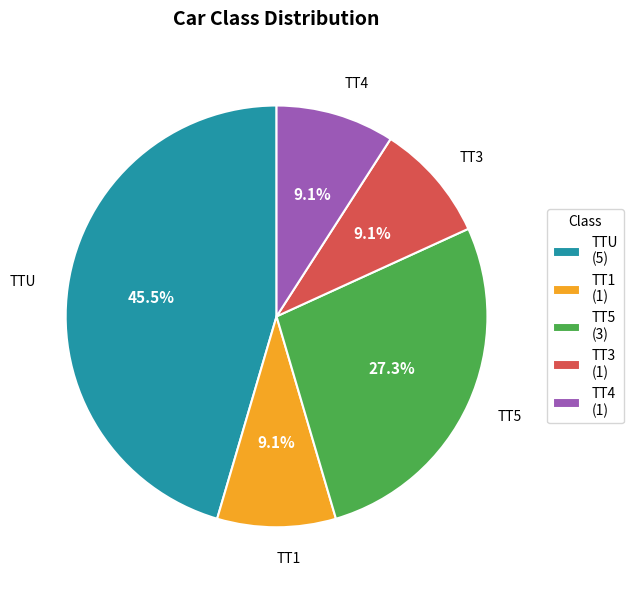

What percentage do TT3 and TT5 together represent?

36.4%